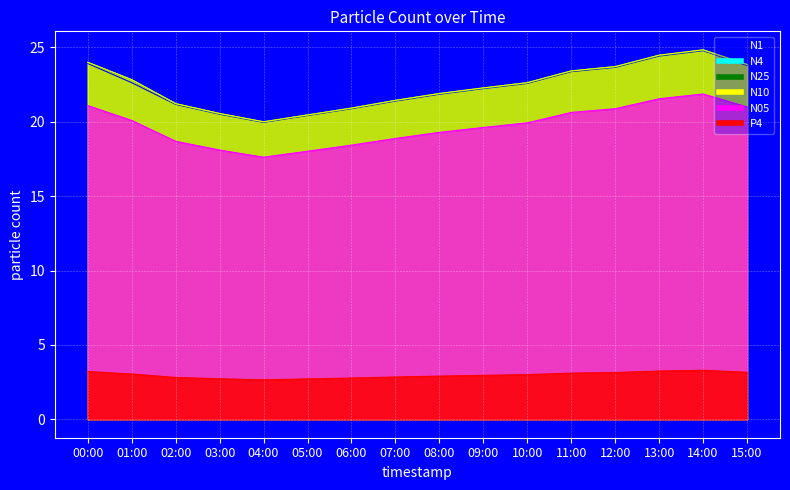

Rank the categories by N4 value from lowest to highest.

04:00, 05:00, 03:00, 06:00, 02:00, 07:00, 08:00, 09:00, 10:00, 01:00, 11:00, 12:00, 15:00, 00:00, 13:00, 14:00